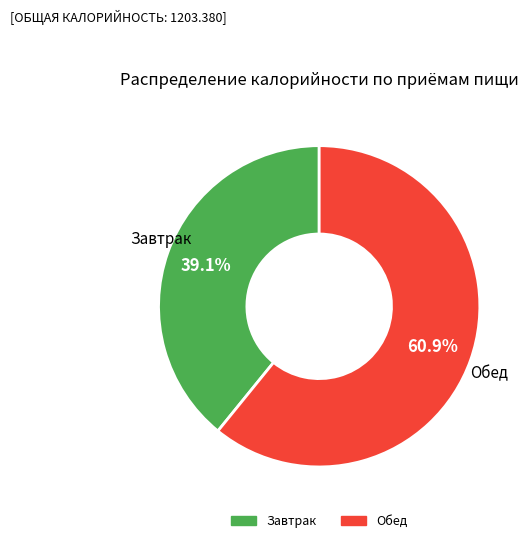

To the nearest percent, what is the average slice percentage?

50%